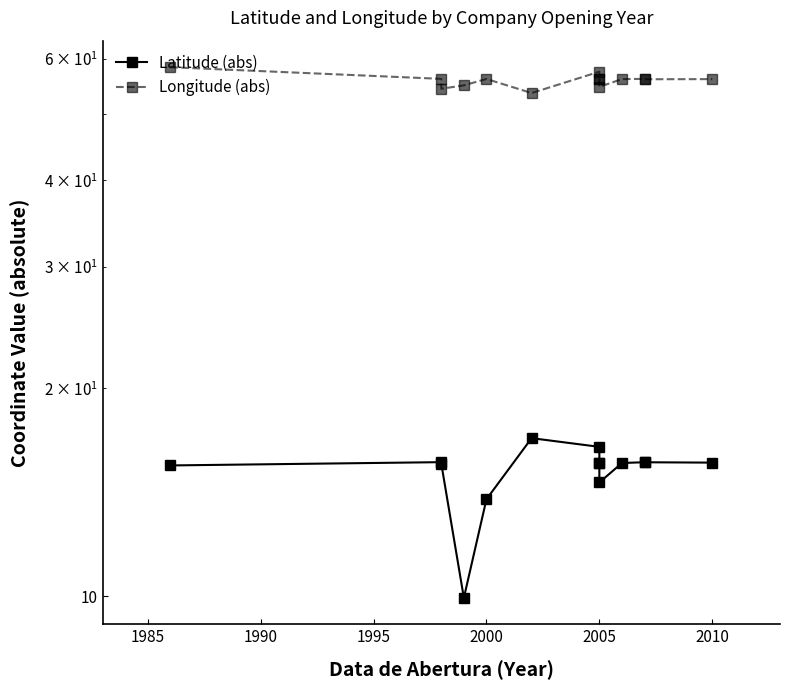

True or false: Longitude (abs) and Latitude (abs) intersect in this chart.

False